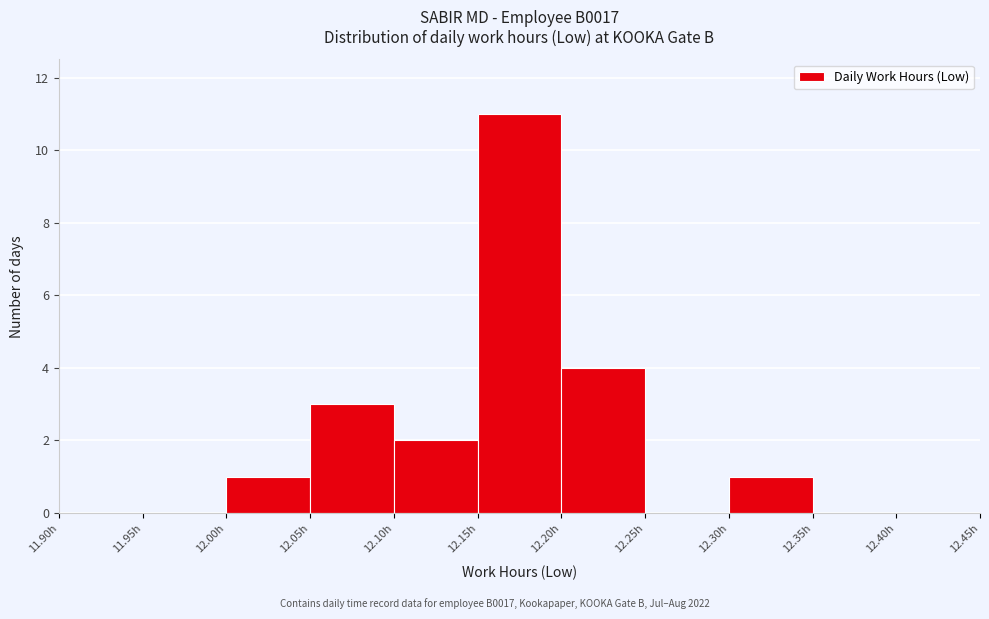

Reading left to right, list every bar in this chart as the range it spans on the x-axis followed by its height. The values are not printed on the chart, so give them approximately, as read against the axis.

11.90 to 11.95: 0
11.95 to 12.00: 0
12.00 to 12.05: 1
12.05 to 12.10: 3
12.10 to 12.15: 2
12.15 to 12.20: 11
12.20 to 12.25: 4
12.25 to 12.30: 0
12.30 to 12.35: 1
12.35 to 12.40: 0
12.40 to 12.45: 0